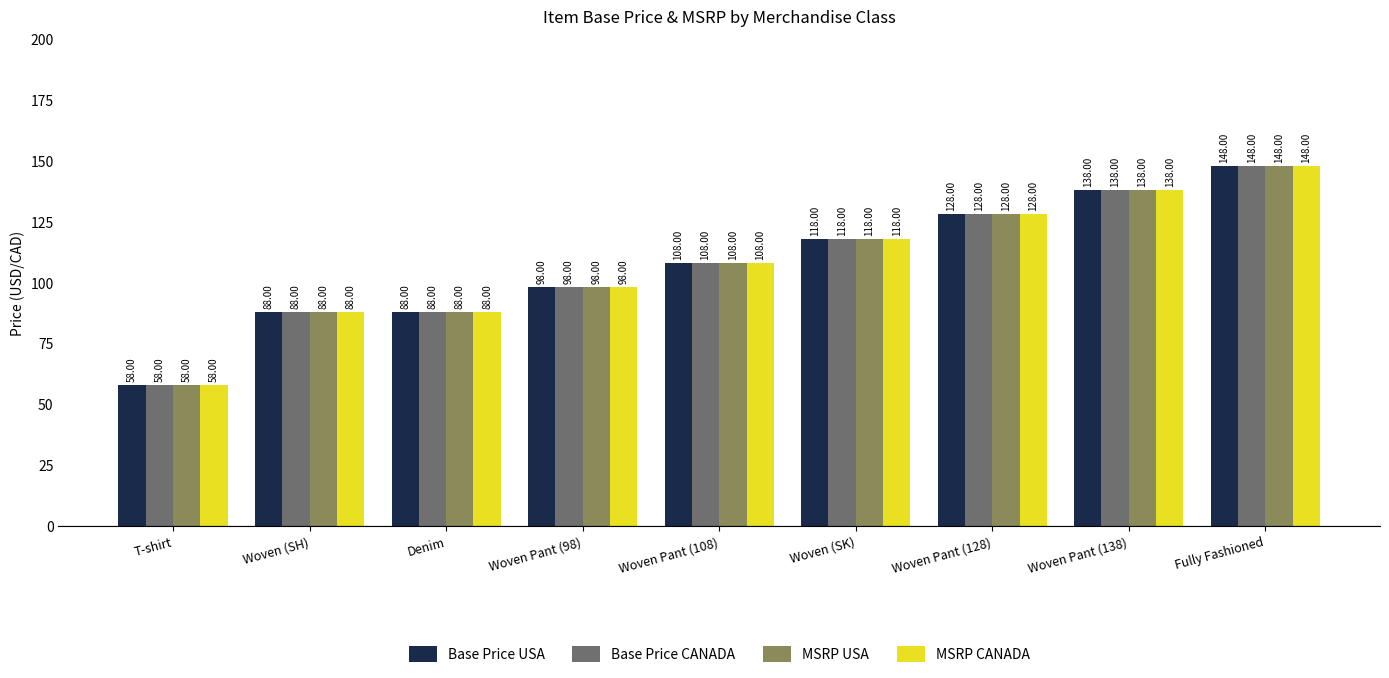

The MSRP CANADA series shows 193 at Woven (SK). True or false?

False